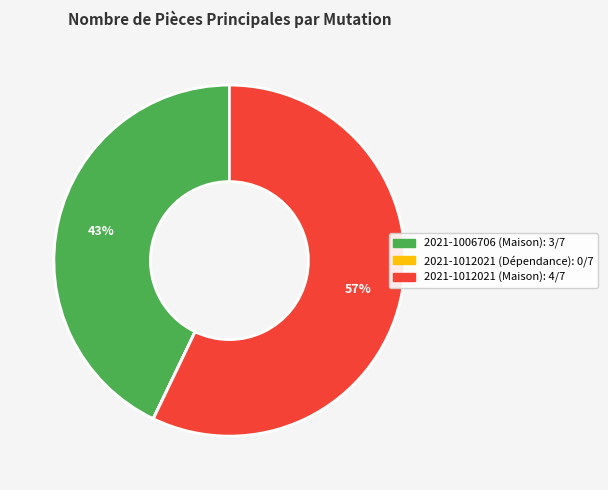

To the nearest percent, what is the difference between the largest and smallest slice percentages?

57%